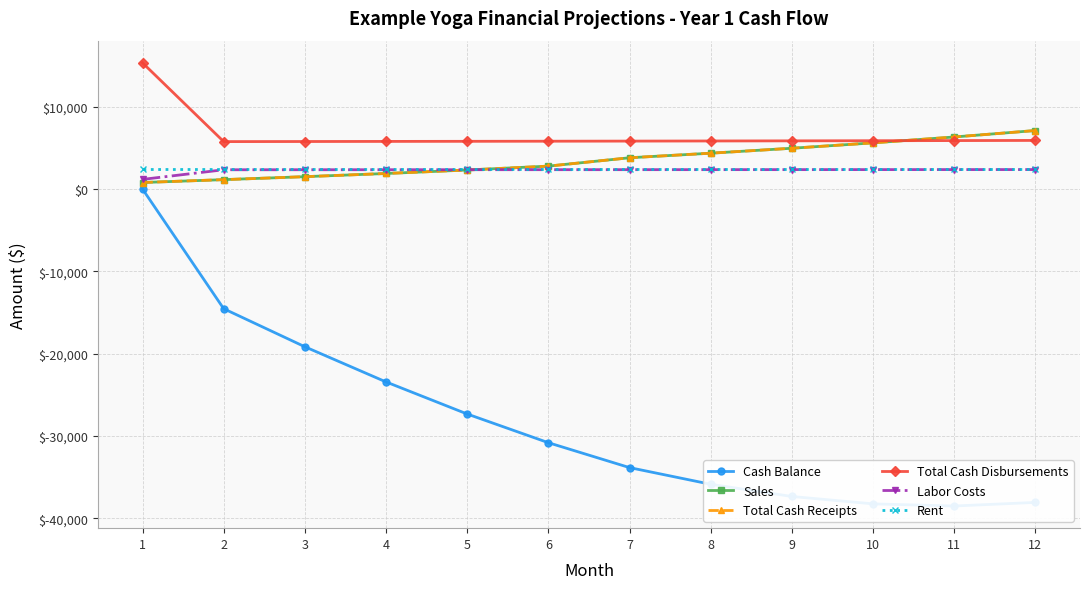

The Sales series shows 4354.3 at 8. True or false?

True